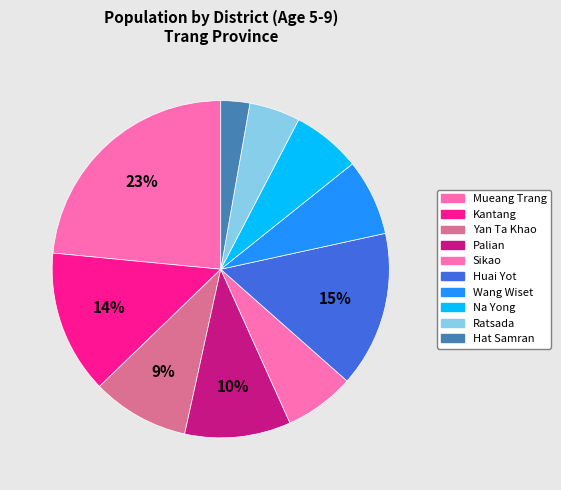

Do Wang Wiset and Na Yong together represent more than half of the pie?

No